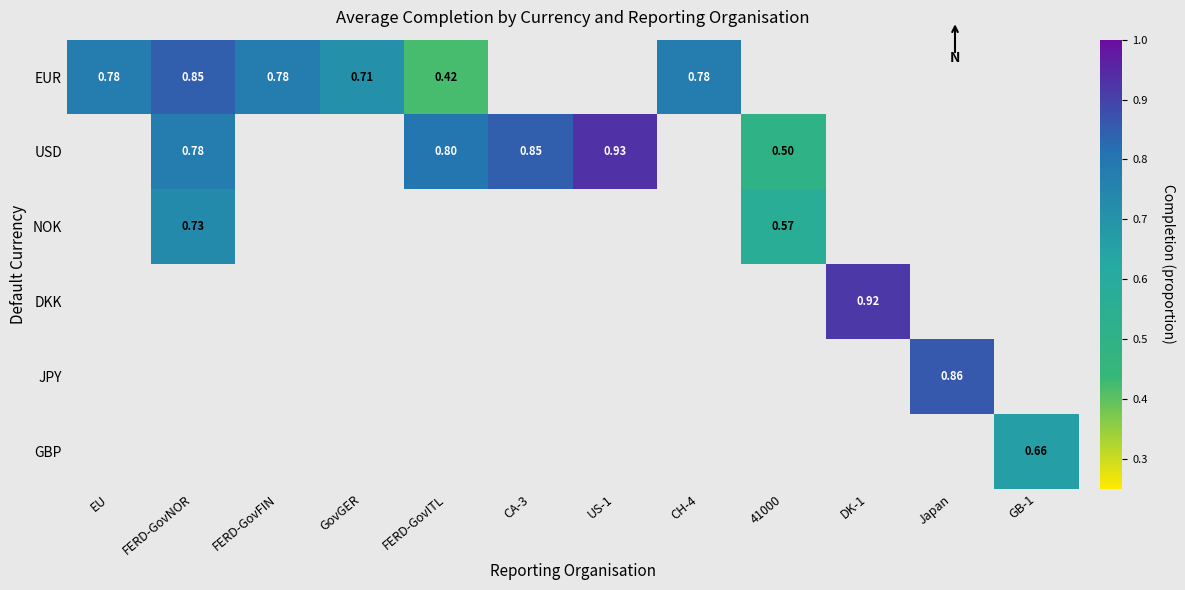

The value of EUR at GovGER is 1.0. True or false?

False